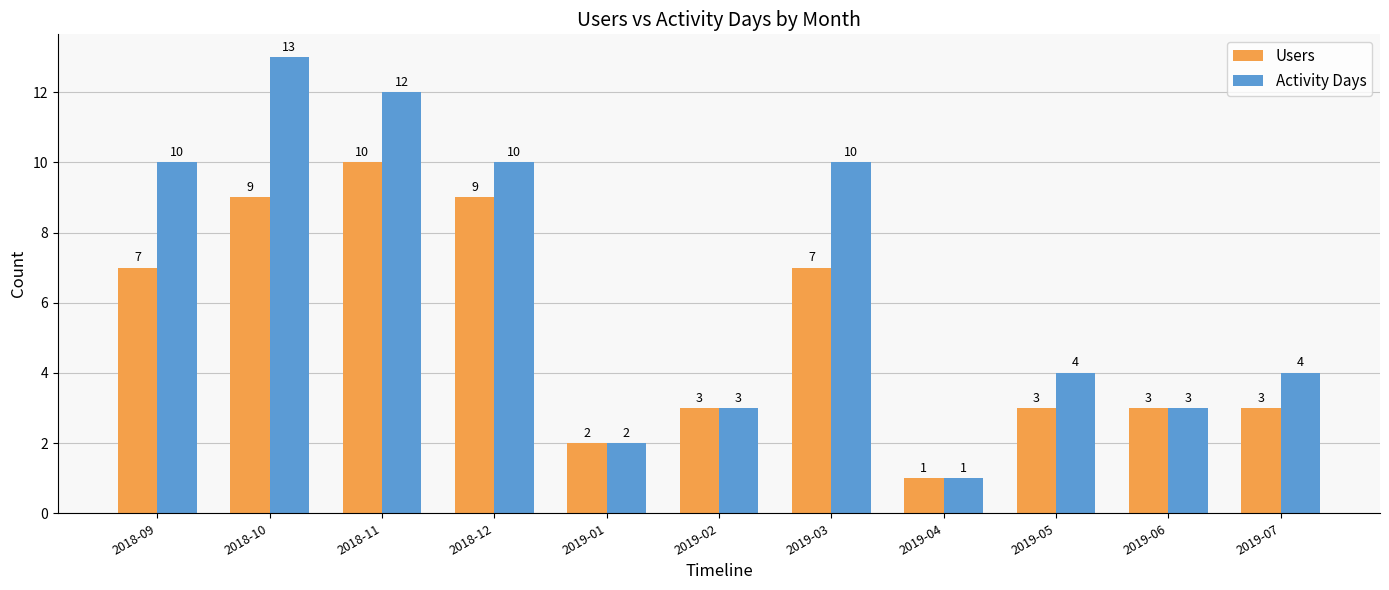

Reading left to right, extract all data points from this chart.

Users: 7	9	10	9	2	3	7	1	3	3	3
Activity Days: 10	13	12	10	2	3	10	1	4	3	4